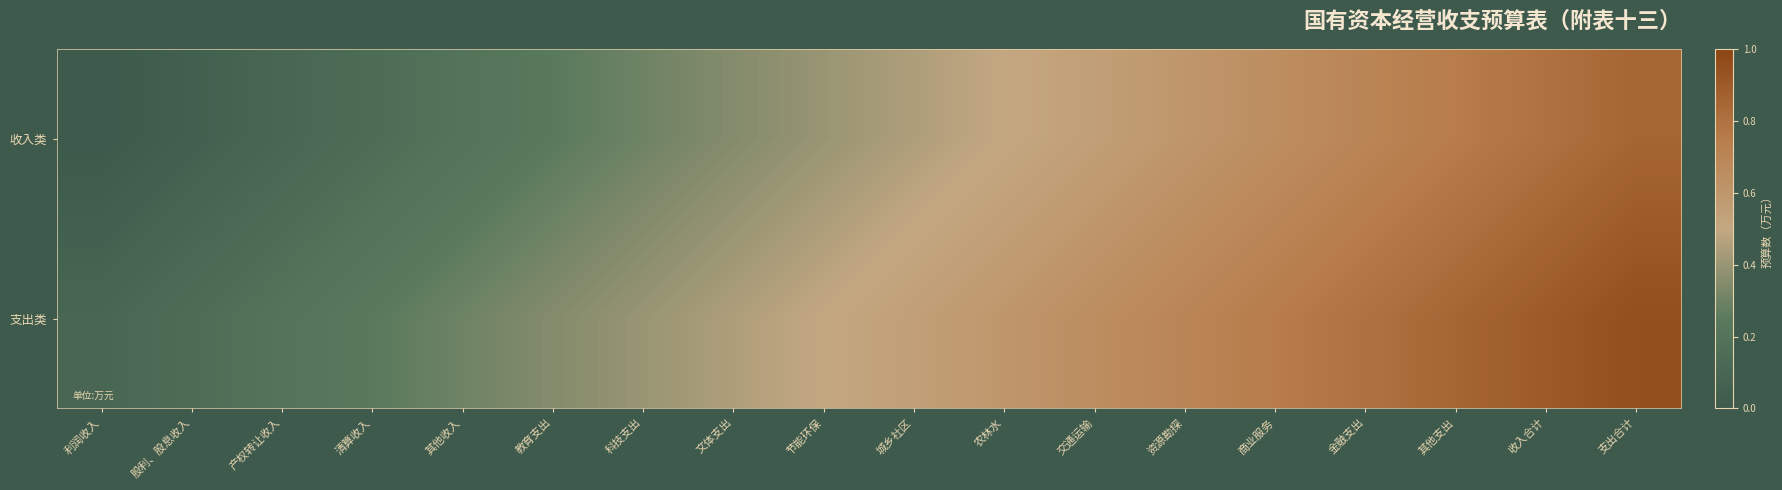

Reading left to right, extract all data points from this chart.

收入类: 利润收入=0.0	股利、股息收入=0.1	产权转让收入=0.1	清算收入=0.2	其他收入=0.2	教育支出=0.2	科技支出=0.3	文体支出=0.4	节能环保=0.4	城乡社区=0.5	农林水=0.5	交通运输=0.6	资源勘探=0.6	商业服务=0.7	金融支出=0.7	其他支出=0.8	收入合计=0.8	支出合计=0.9
支出类: 利润收入=0.1	股利、股息收入=0.2	产权转让收入=0.2	清算收入=0.2	其他收入=0.3	教育支出=0.3	科技支出=0.4	文体支出=0.5	节能环保=0.5	城乡社区=0.6	农林水=0.6	交通运输=0.7	资源勘探=0.7	商业服务=0.8	金融支出=0.8	其他支出=0.8	收入合计=0.9	支出合计=1.0